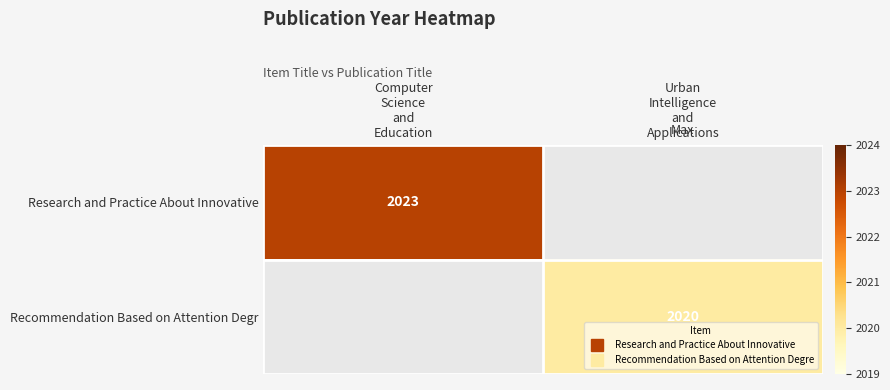

At Computer Science and Education, list the series in order from largest to smallest.

Research and Practice About Innovative, Recommendation Based on Attention Degr